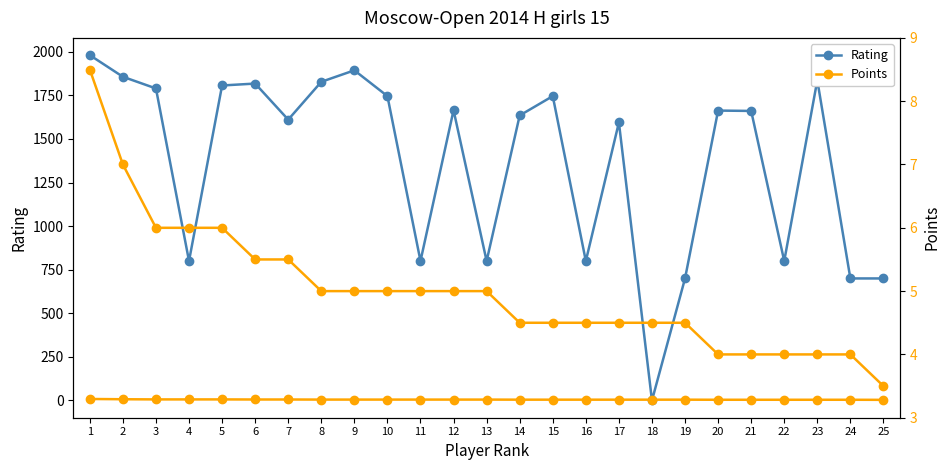

Count the Points (×100 scaled) values in the range 4 to 5.

17